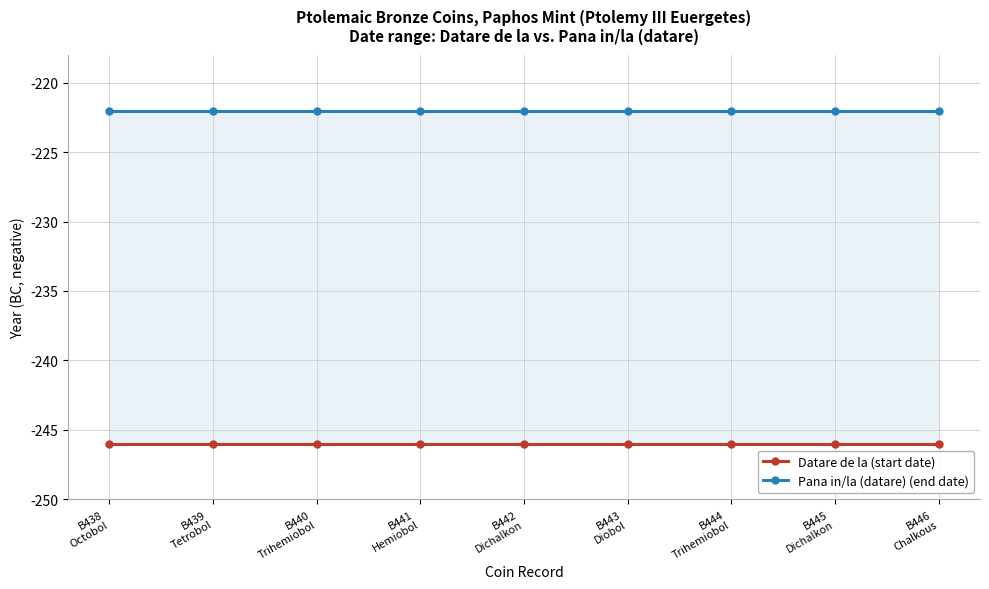

What position from the left is B441
Hemiobol?

4